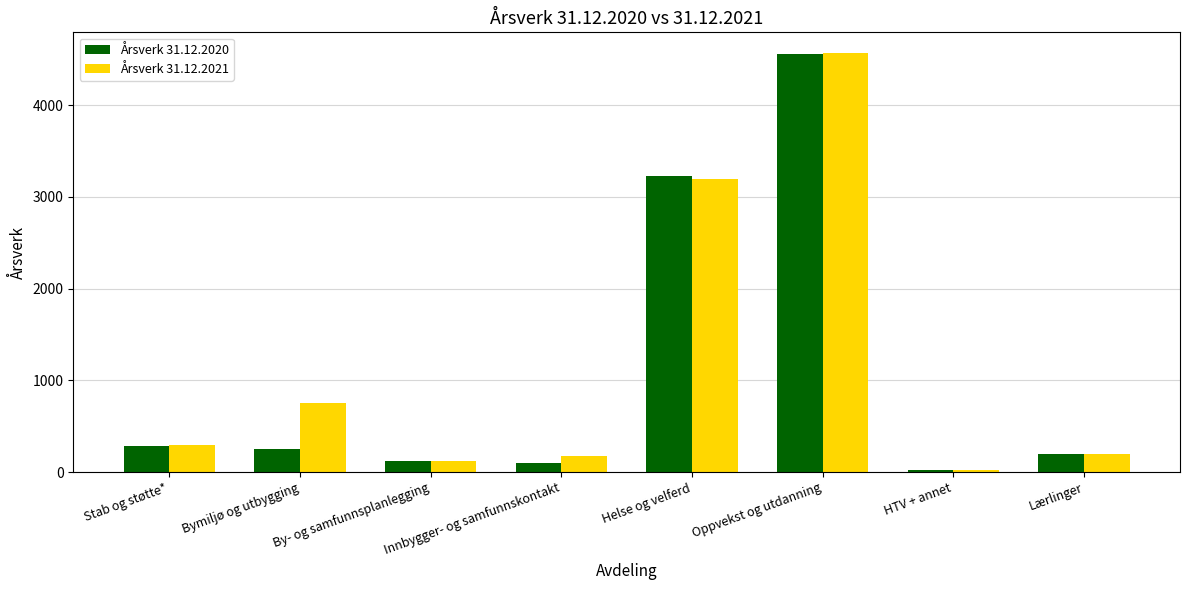

What position from the left is Bymiljø og utbygging?

2